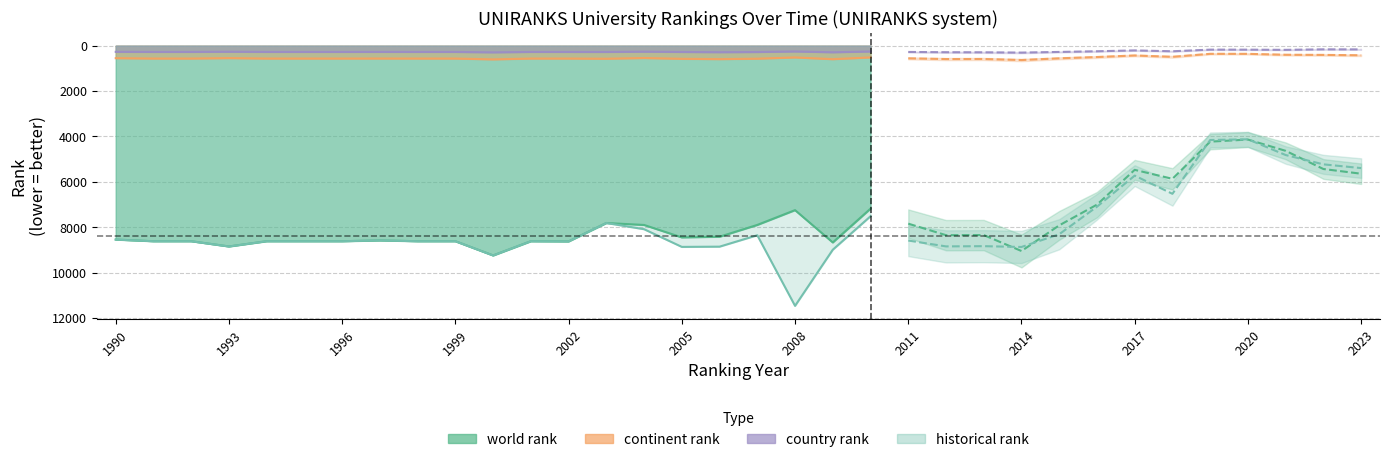

The value of historical rank at 2013 is 8837.5. True or false?

True